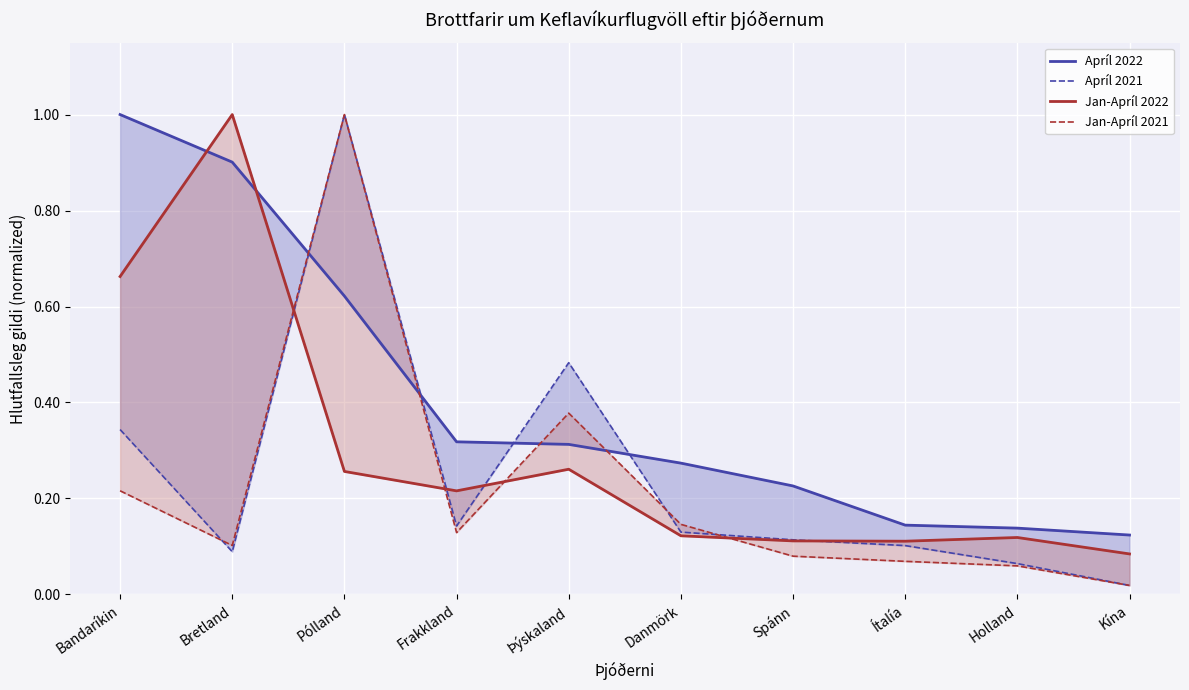

Rank the series at Kína from lowest to highest value.

Apríl 2021, Jan-Apríl 2021, Jan-Apríl 2022, Apríl 2022